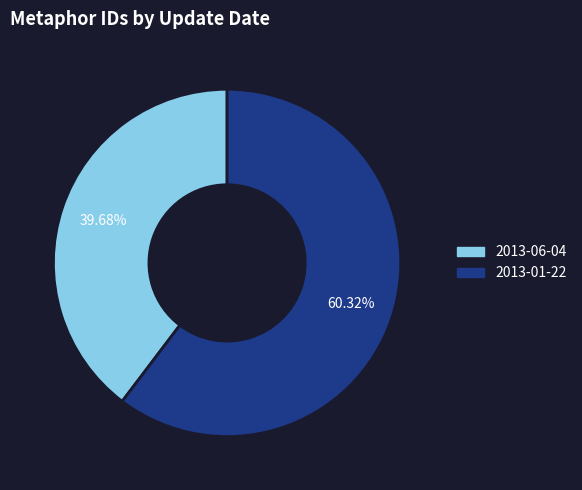

True or false: 2013-01-22 accounts for 60% of the total.

True